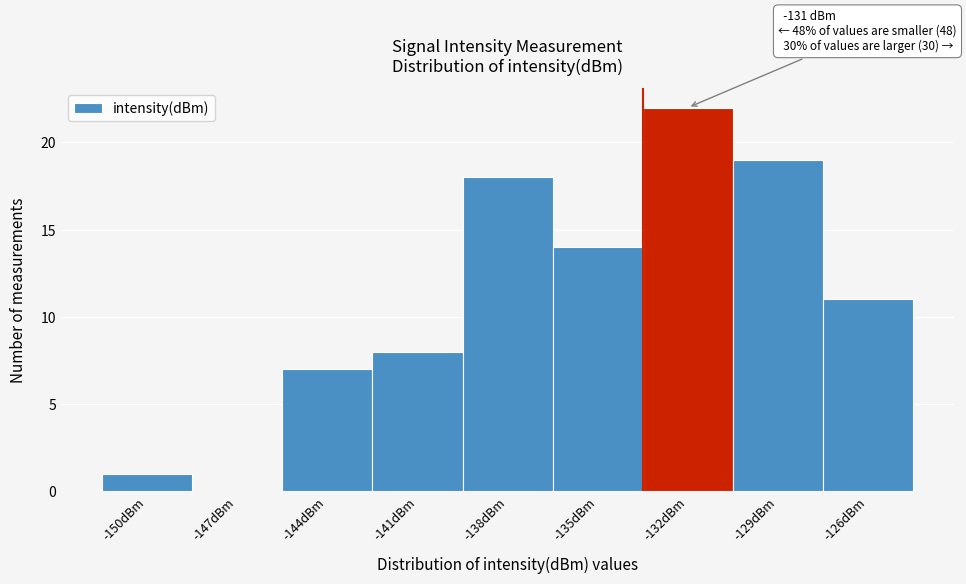

Reading left to right, transcribe all the data shown in this chart.

-150dBm=1	-147dBm=0	-144dBm=7	-141dBm=8	-138dBm=18	-135dBm=14	-132dBm=22	-129dBm=19	-126dBm=11